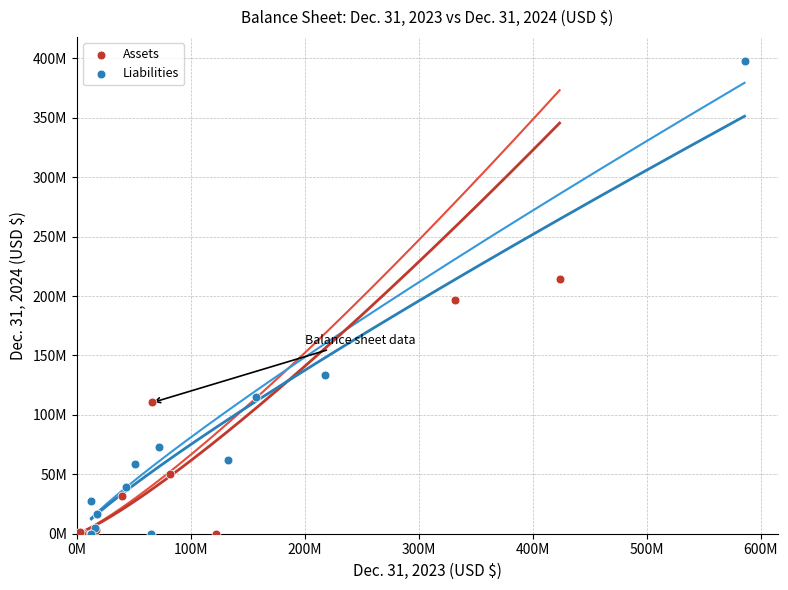

What are all the series names shown in the legend?

Assets, Liabilities